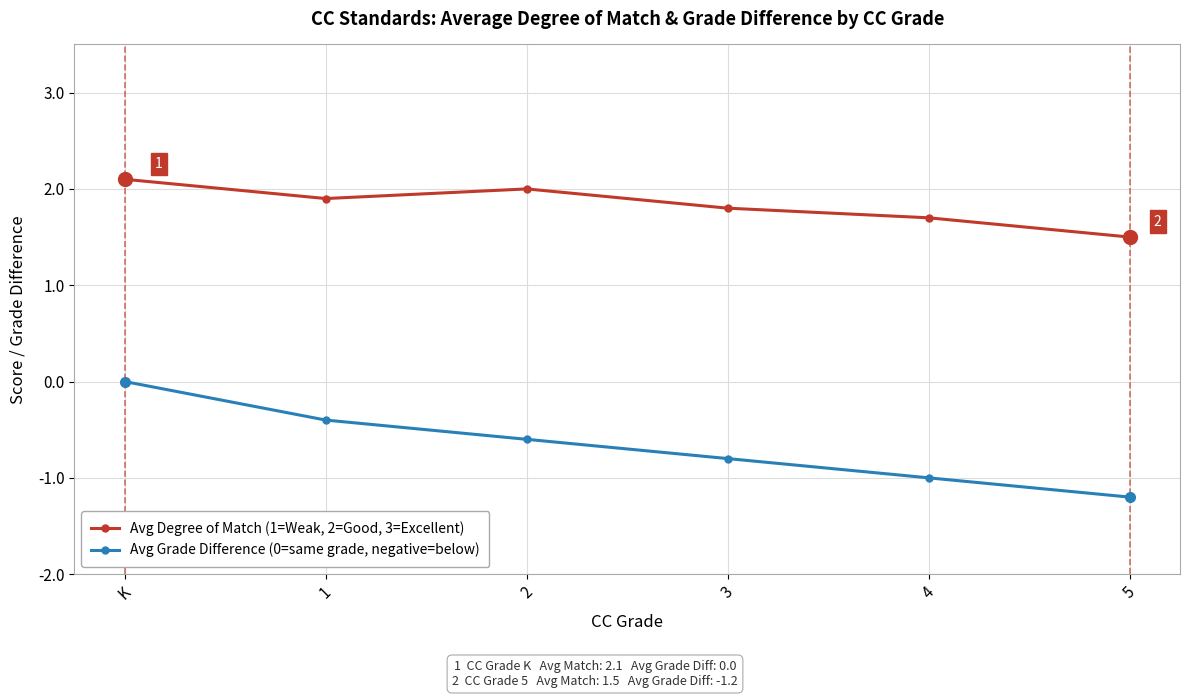

Which label corresponds to the smallest value in the chart?

5